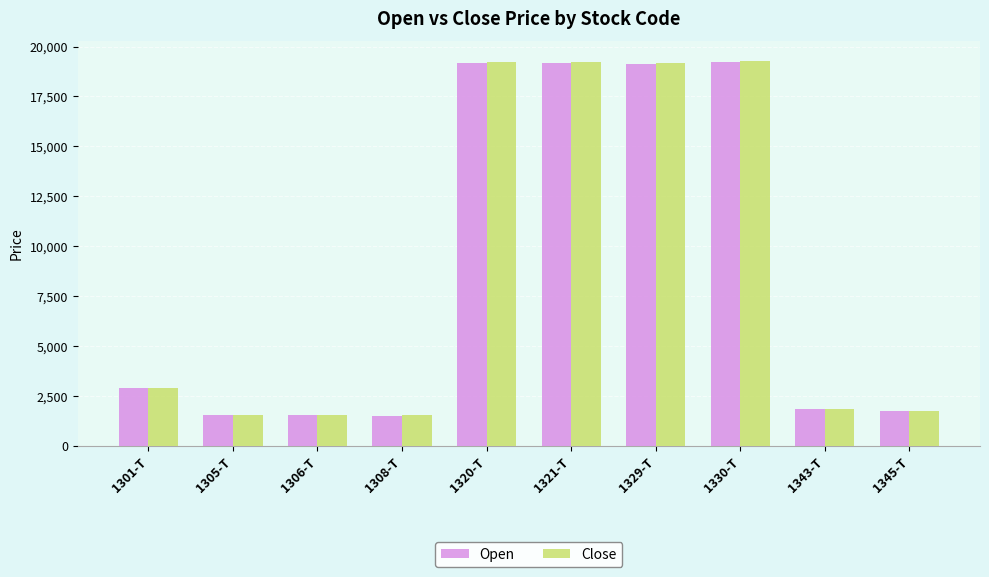

What is the value of the Open bar at the 5th from the left?

19200